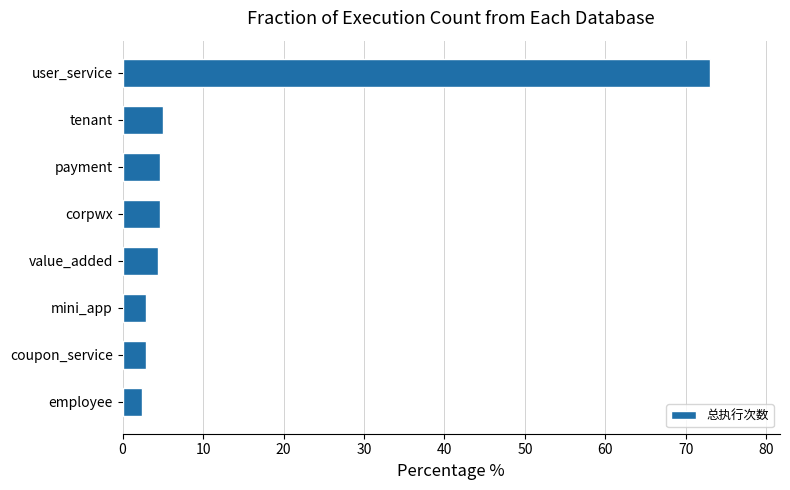

How many data points are above 4?

5